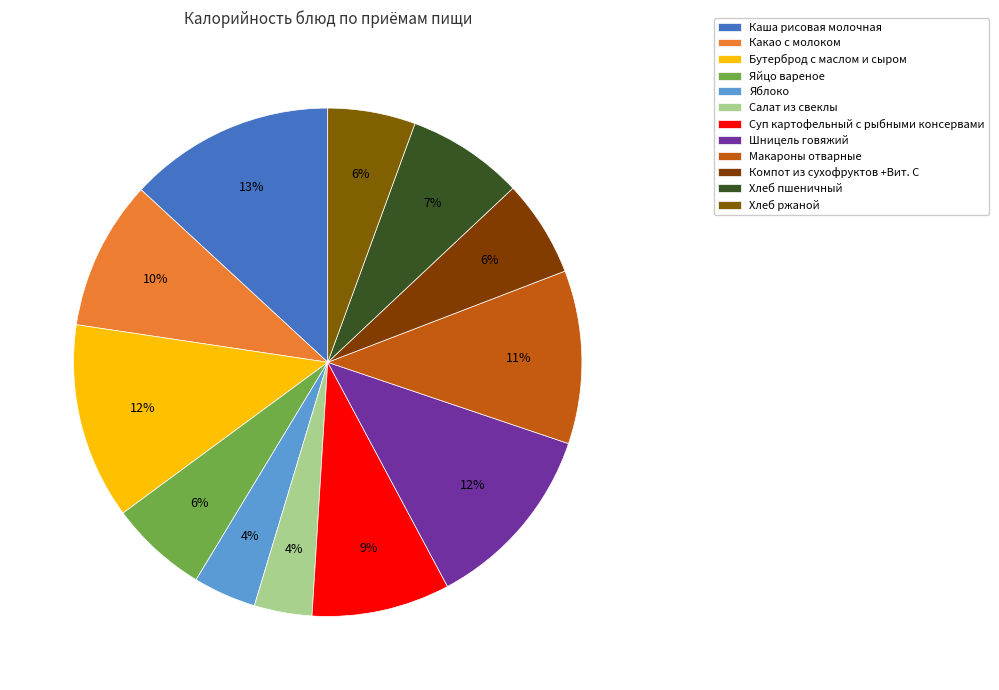

Combined, do Бутерброд с маслом и сыром and Хлеб пшеничный account for over 50%?

No